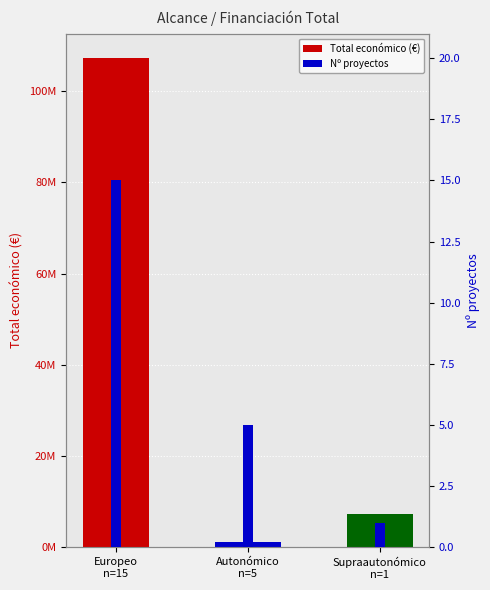

Which category has the highest value in the Total económico (€) series?

Europeo
n=15